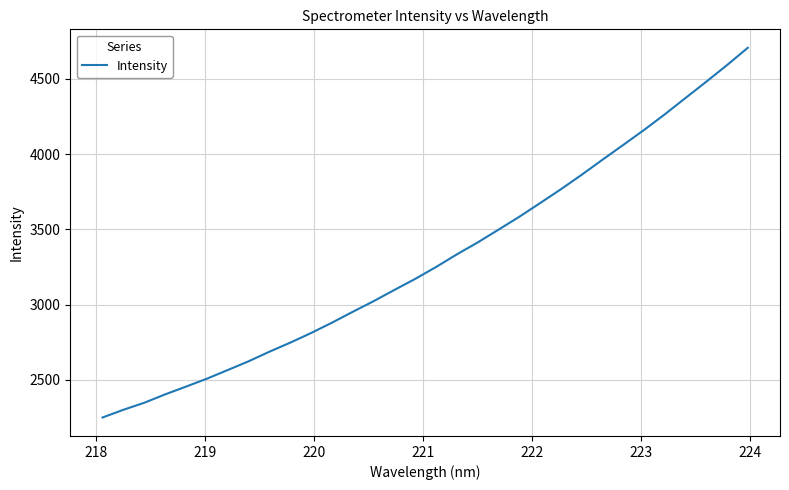

How many values exceed 3248?

16